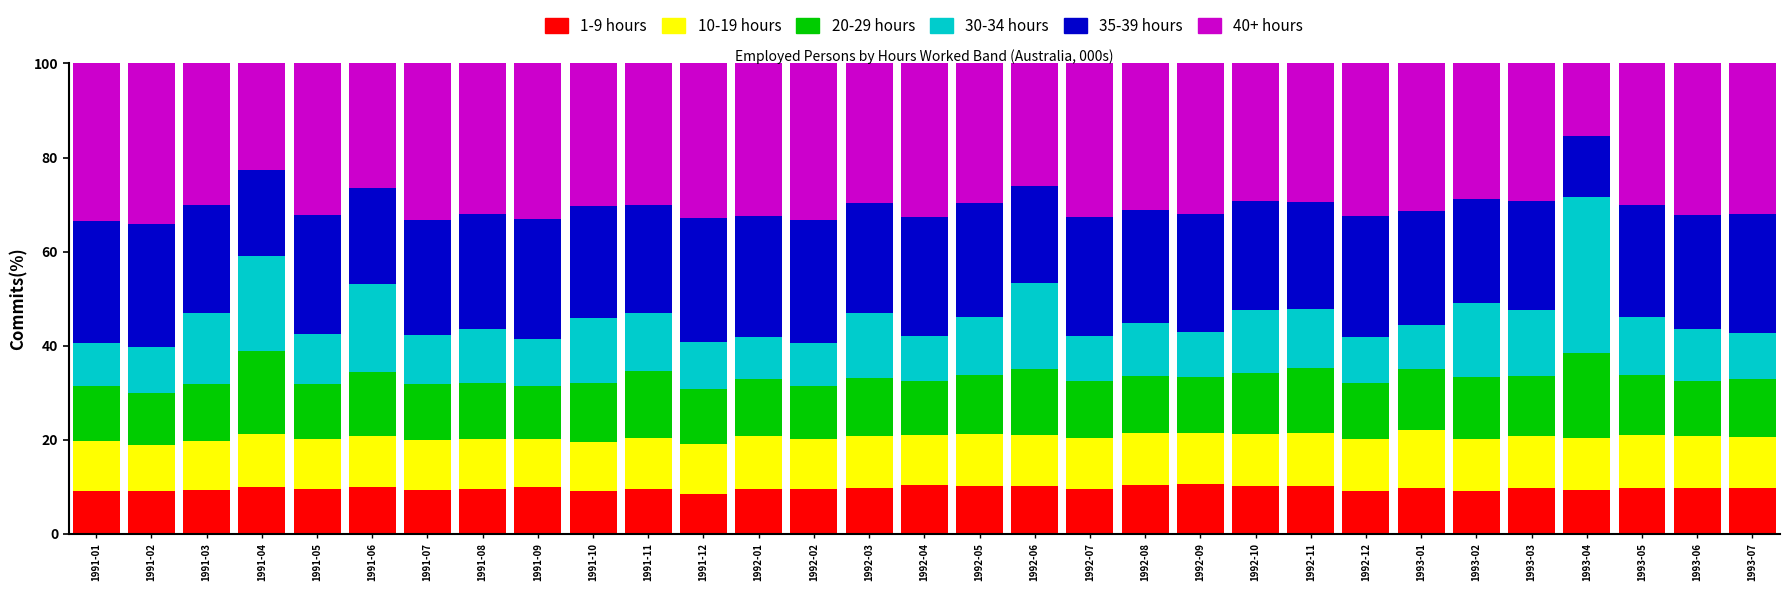

Does the chart contain any negative values?

No